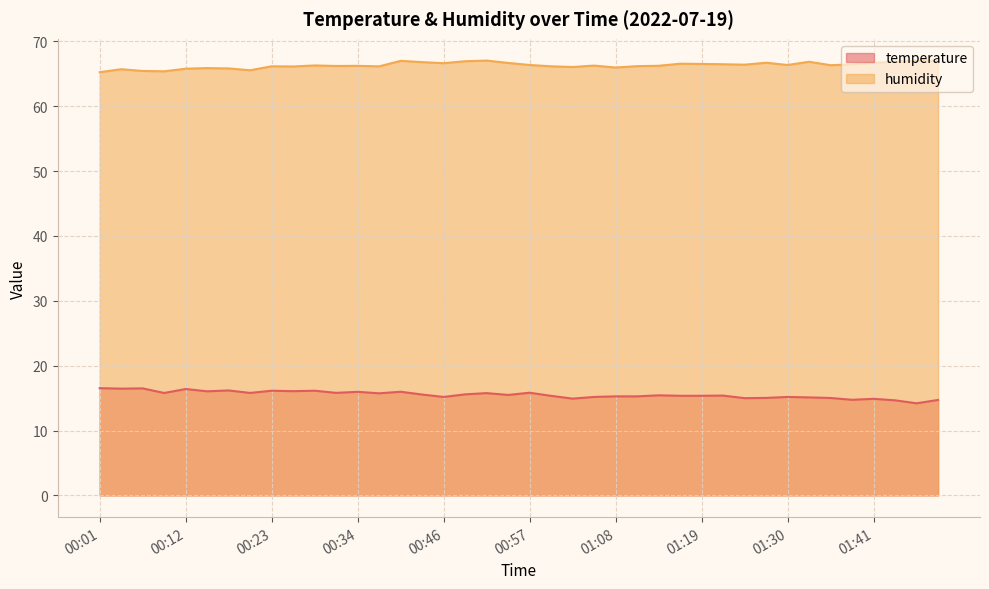

What is the sum of all humidity values?

2652.2